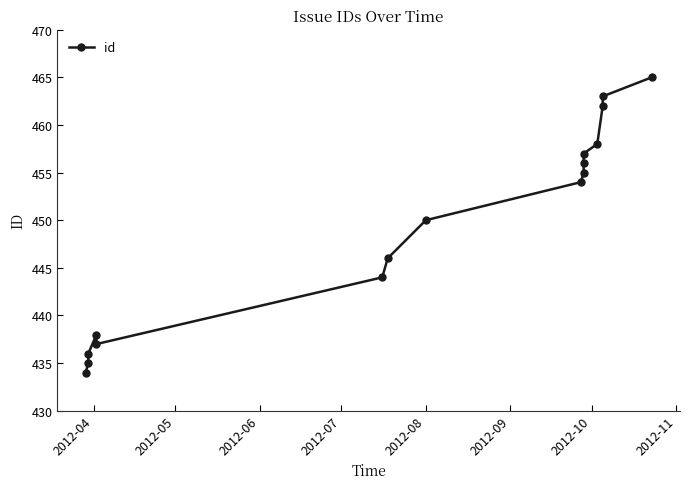

How many series are shown in this chart?

1